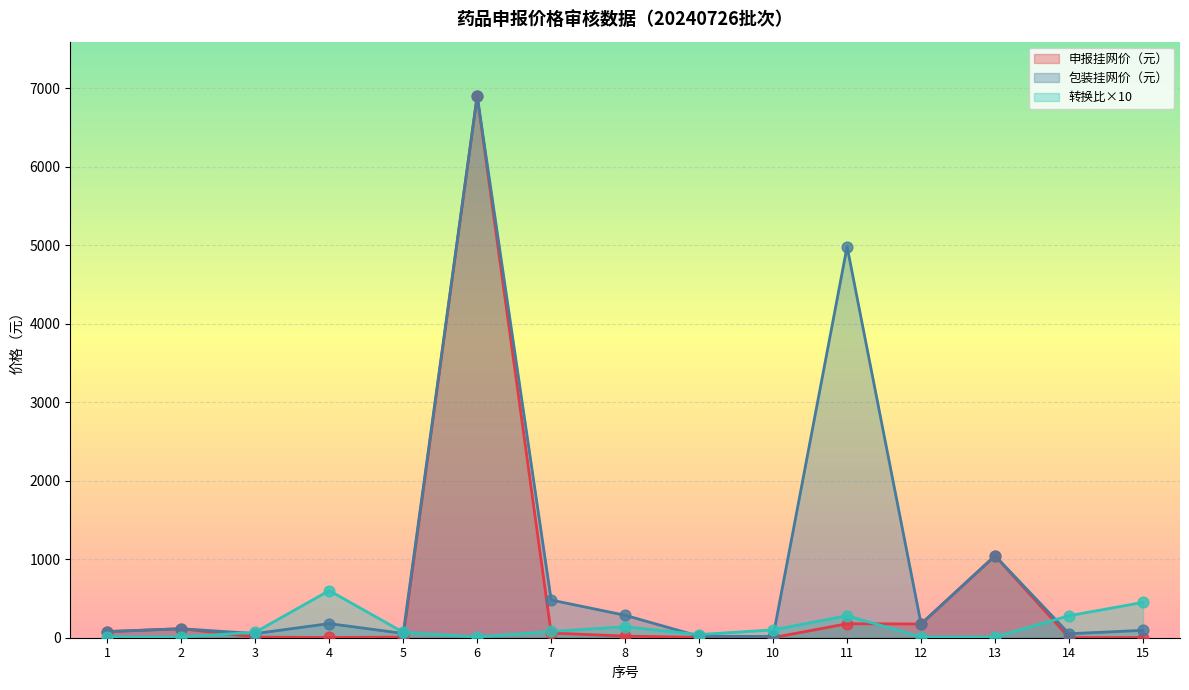

At how many categories does at least one series exceed 1759?

2